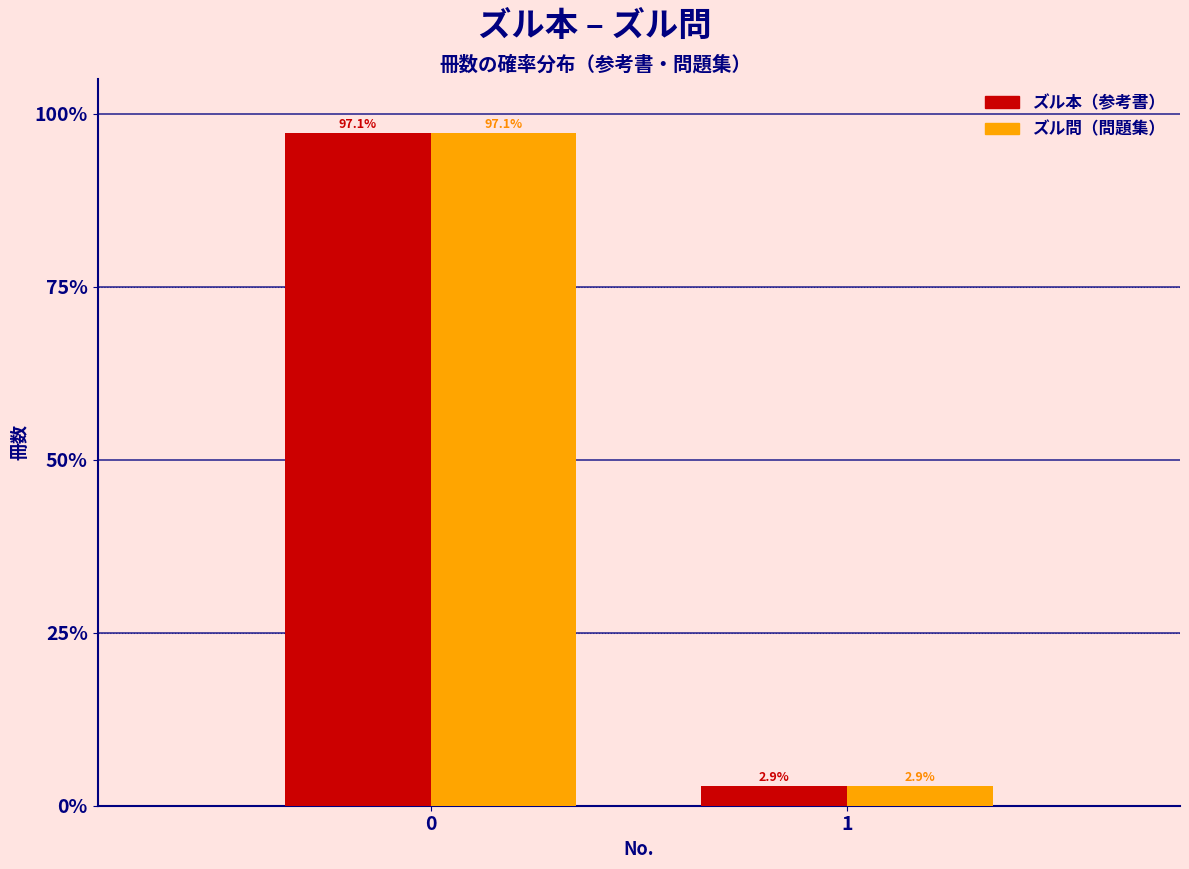

What is the greatest value displayed?

97.1